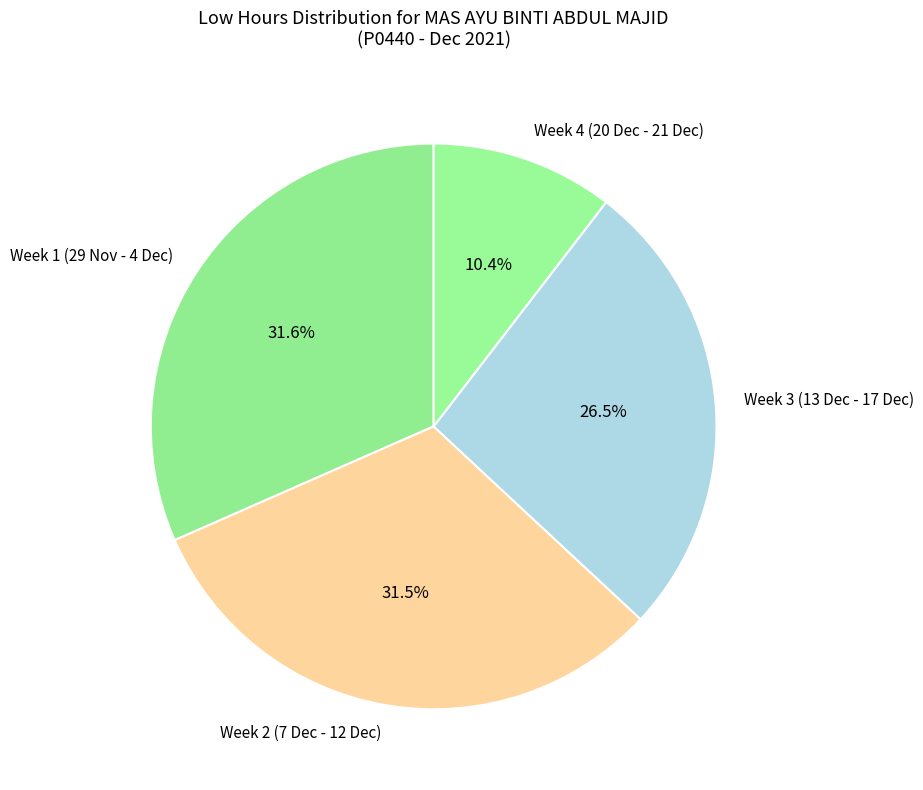

Does any single category account for the majority?

No